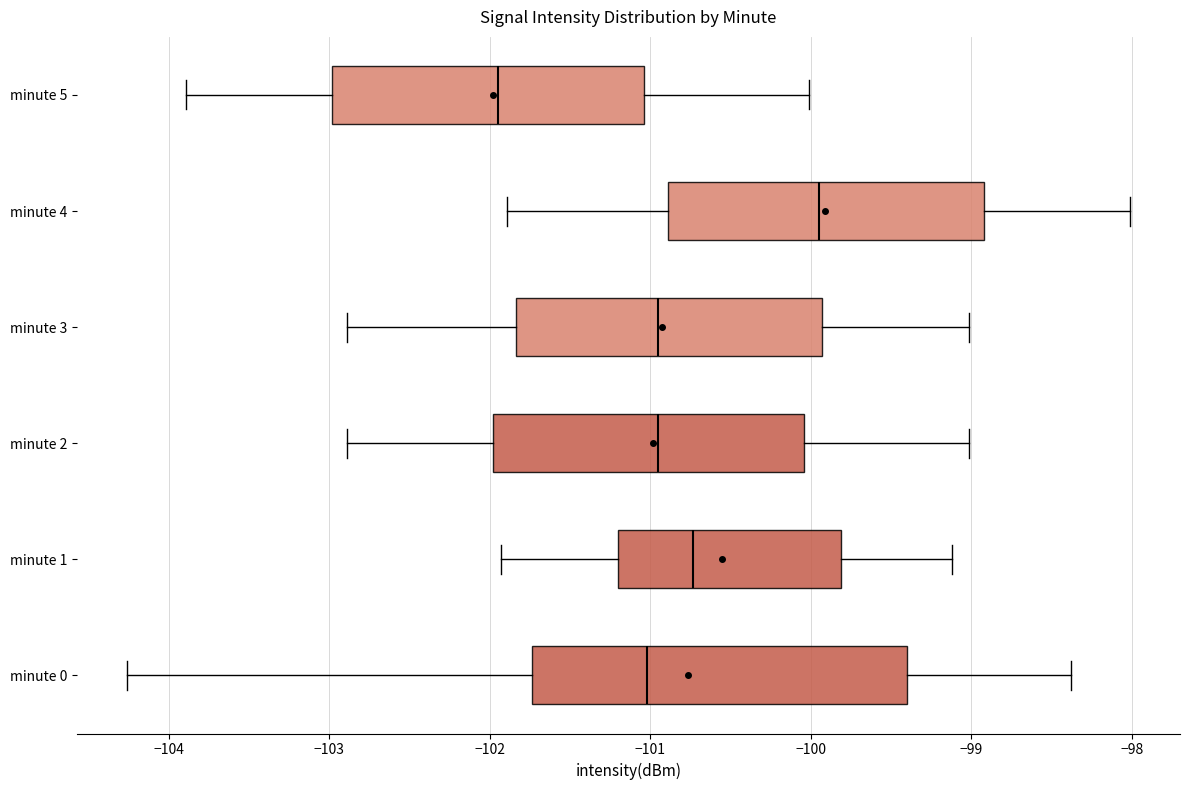

Comparing the boxes themselves (not the whiskers), which one is the widest?

minute 0